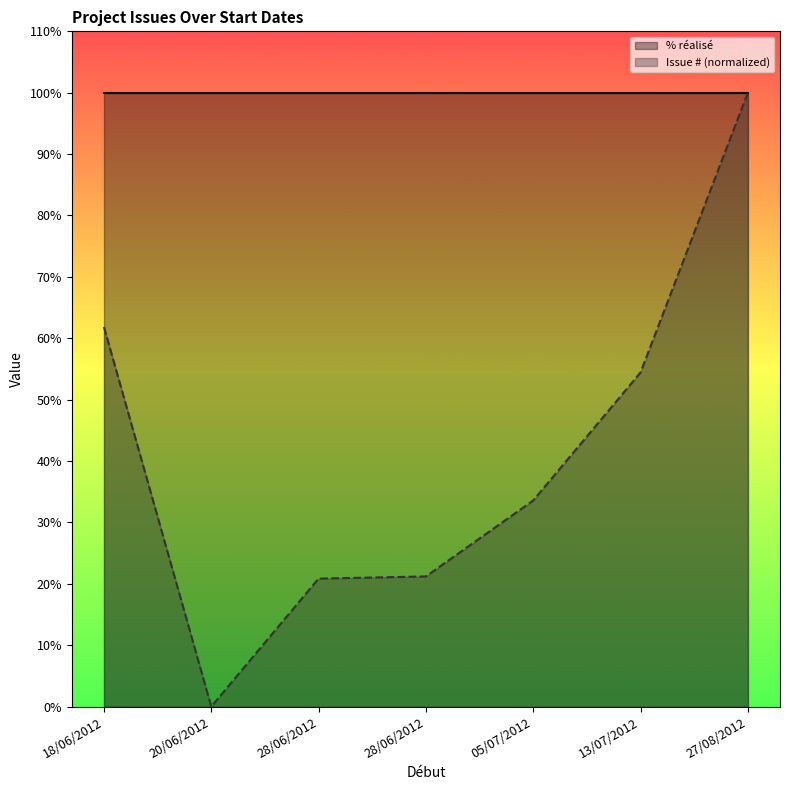

List the series in order of their peak value, lowest first.

% réalisé, Issue # (normalized)